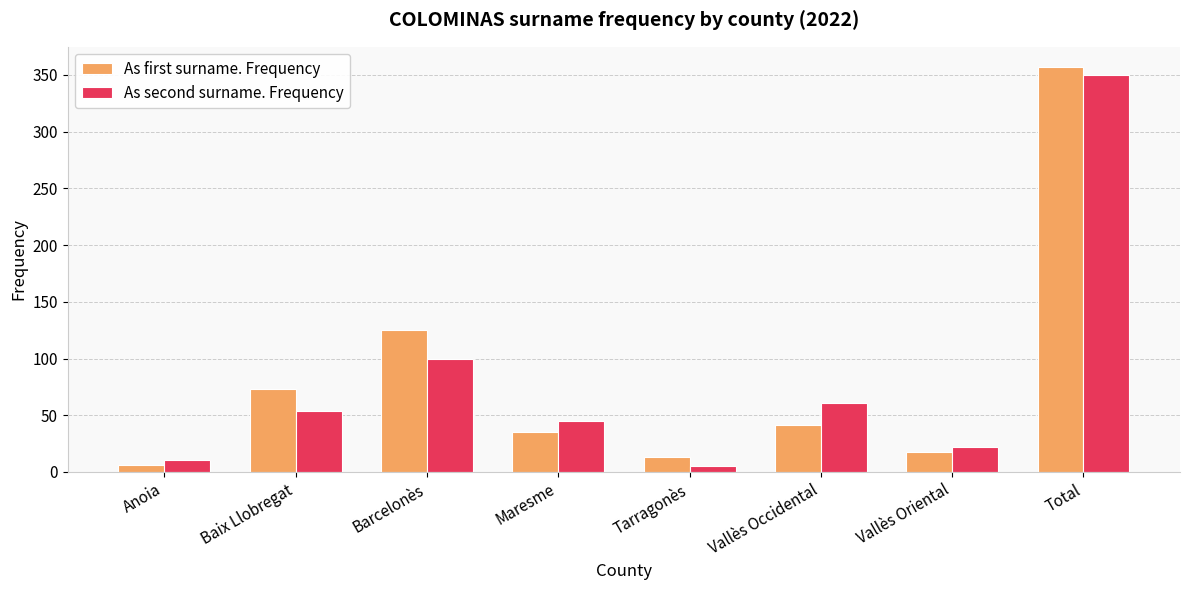

Which series has the widest spread of values?

As first surname. Frequency